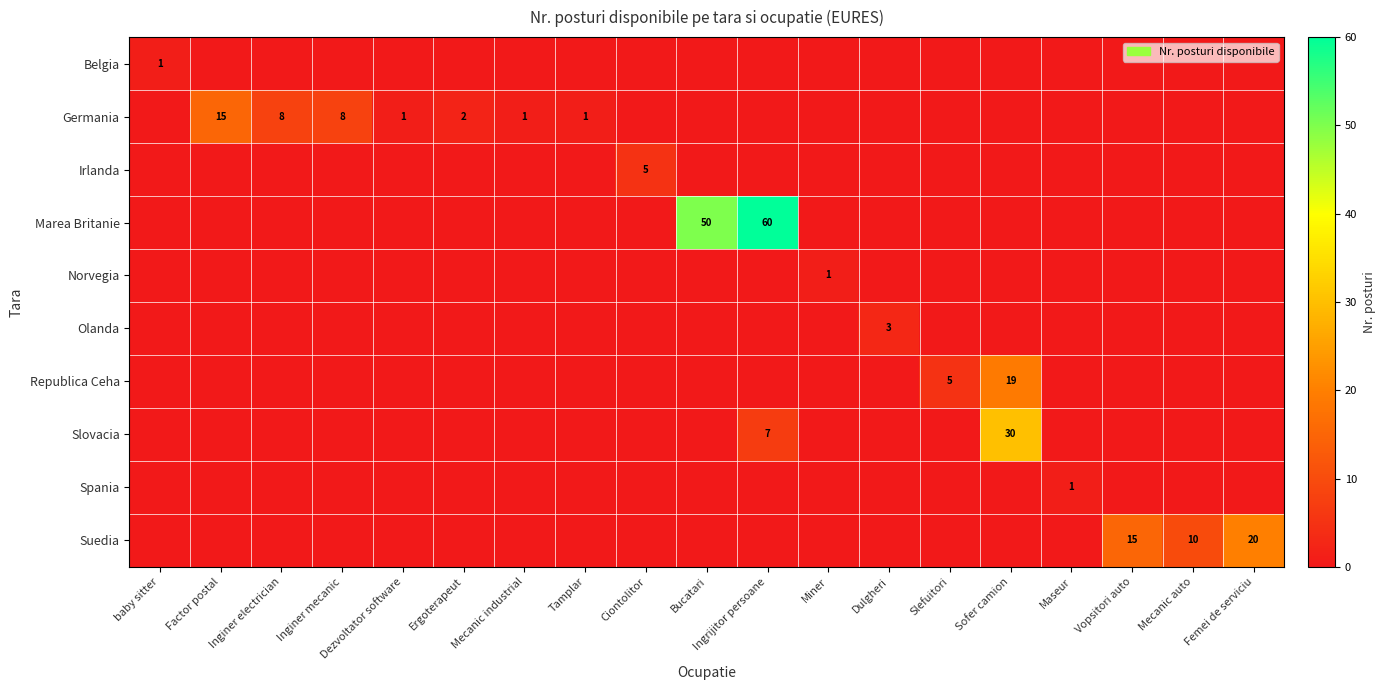

At how many categories does at least one series exceed 0?

19